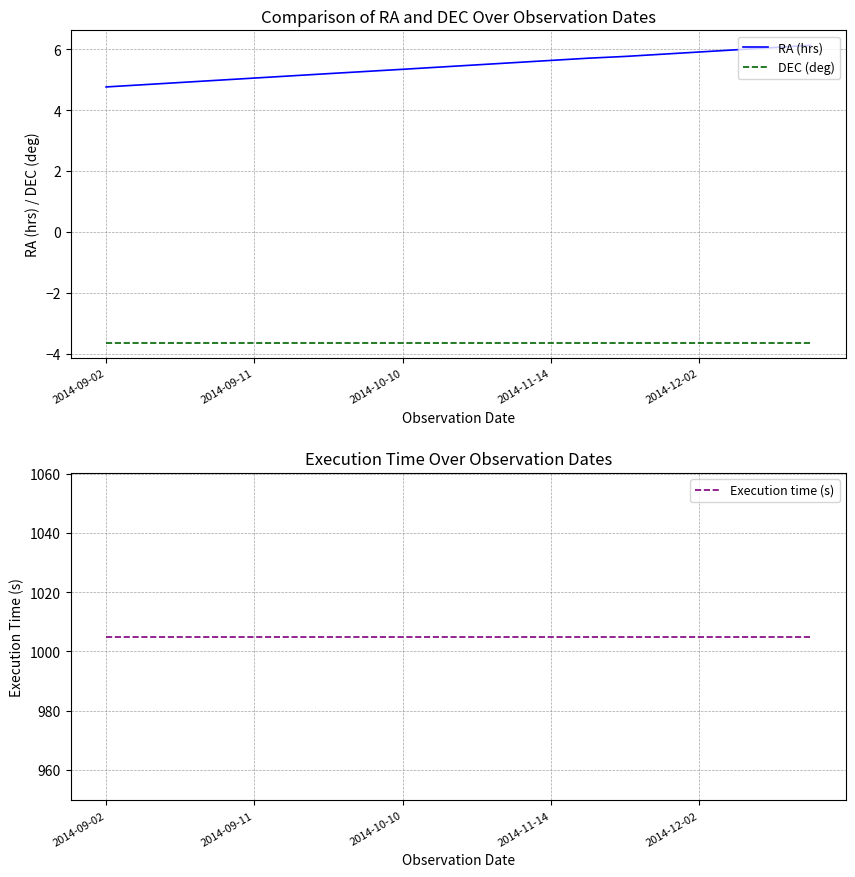

What is the highest value of the RA (hrs) series?

6.1